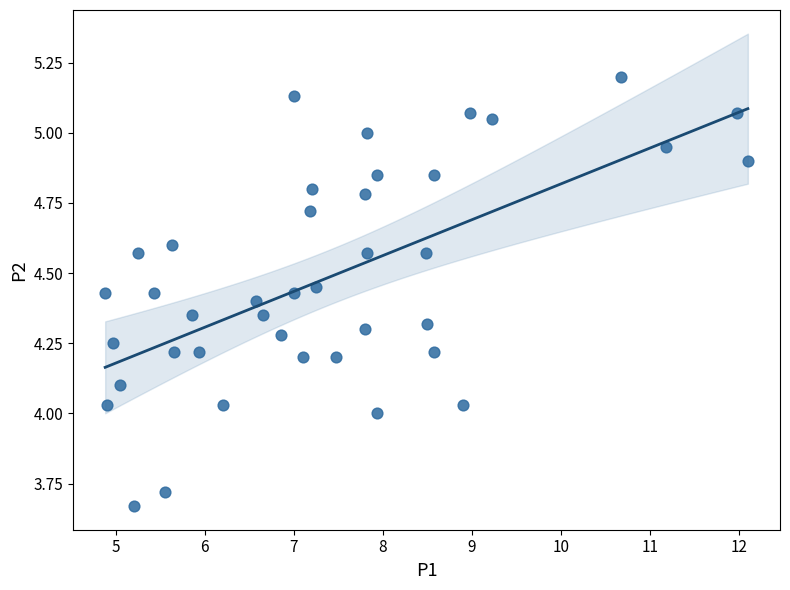

What is the range of Y values (max minus min)?

1.5